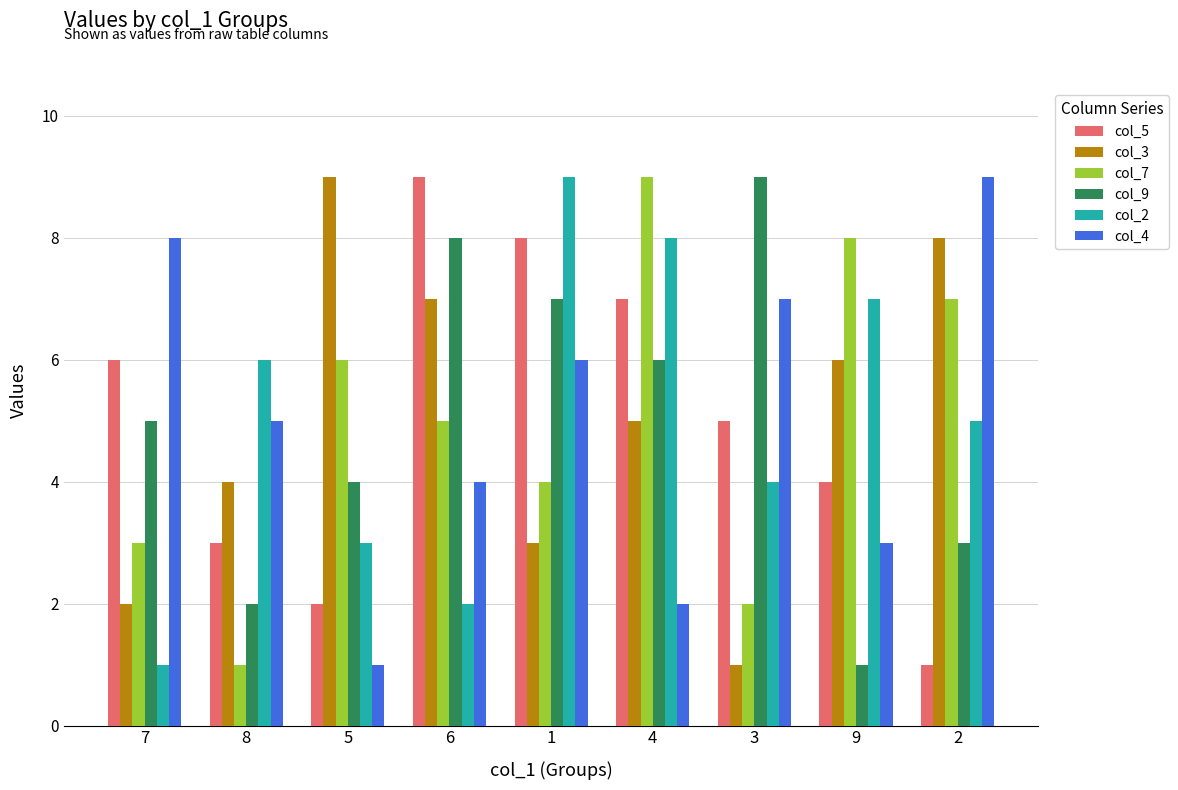

What is the approximate value of col_4 at 3?

7